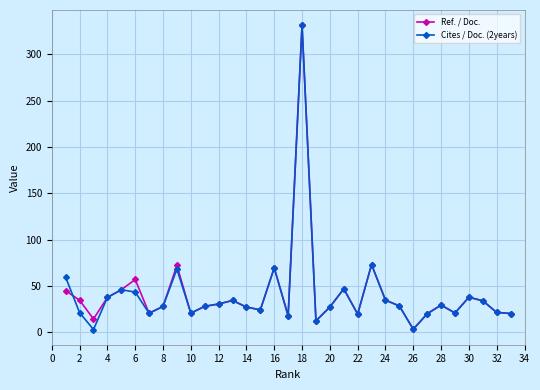

What is the value of the Cites / Doc. (2years) point at the 20th from the left?

27.4